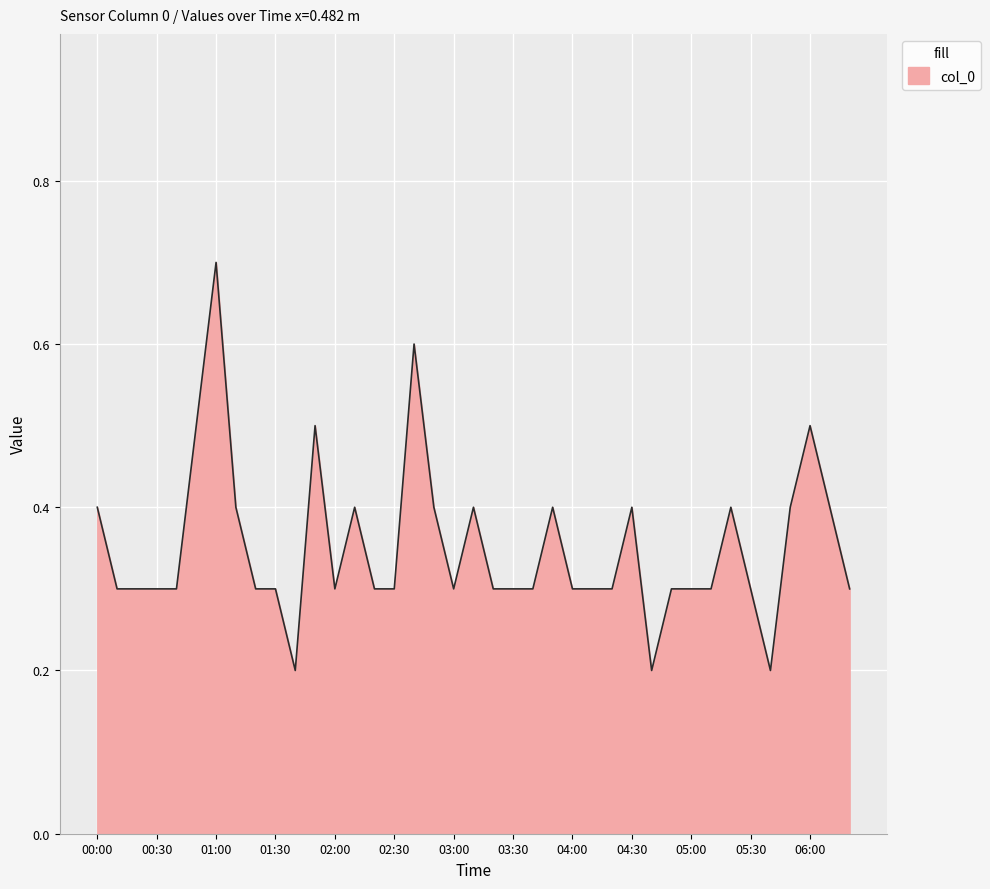

What is the greatest value displayed?

0.7